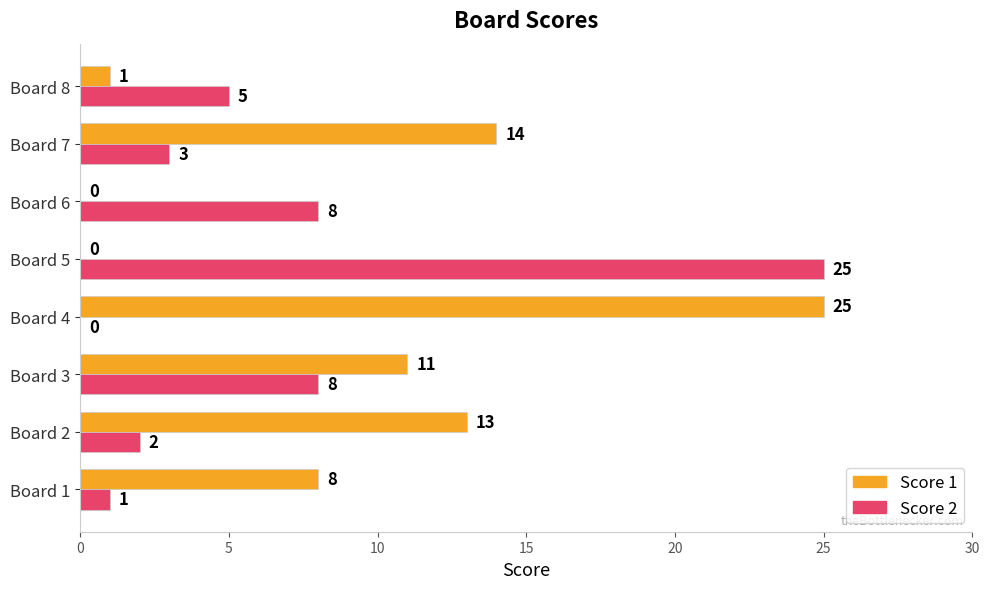

Which series changed the most between Board 6 and Board 8?

Score 2